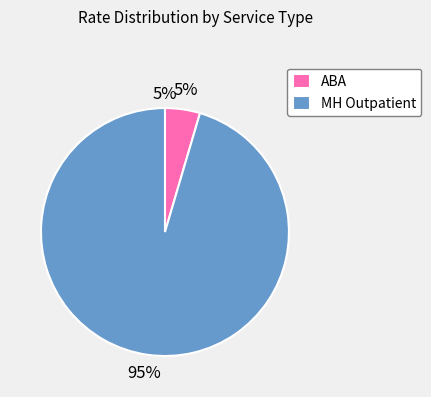

True or false: ABA accounts for 5% of the total.

True